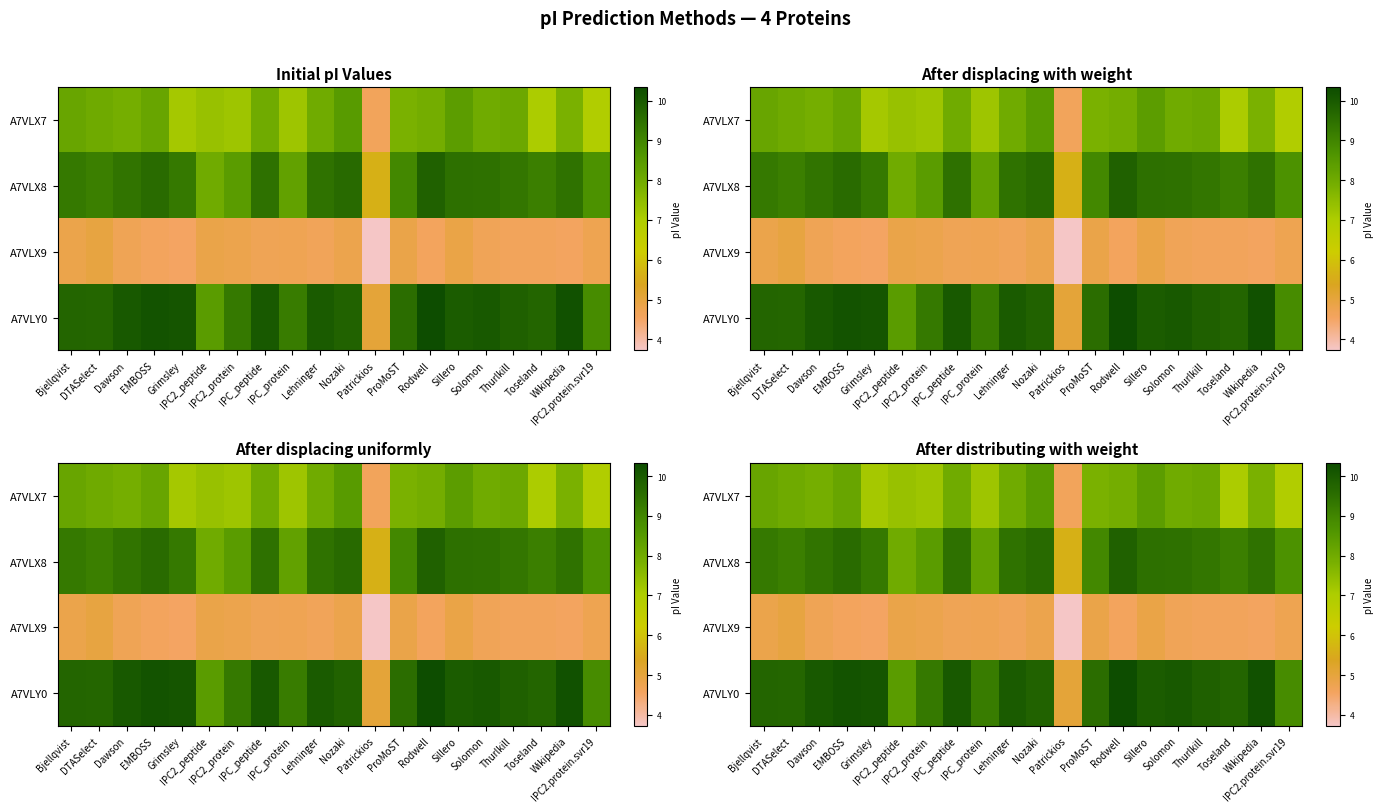

Which series has the largest total across all categories?

A7VLY0